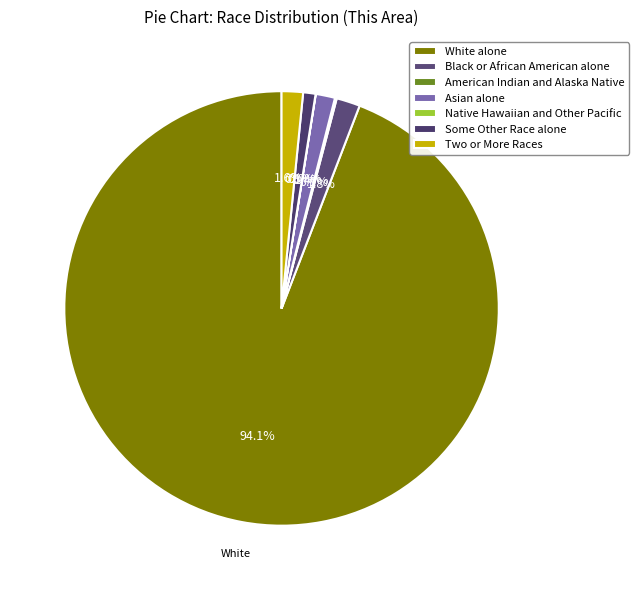

Count the number of slices in the pie.

7